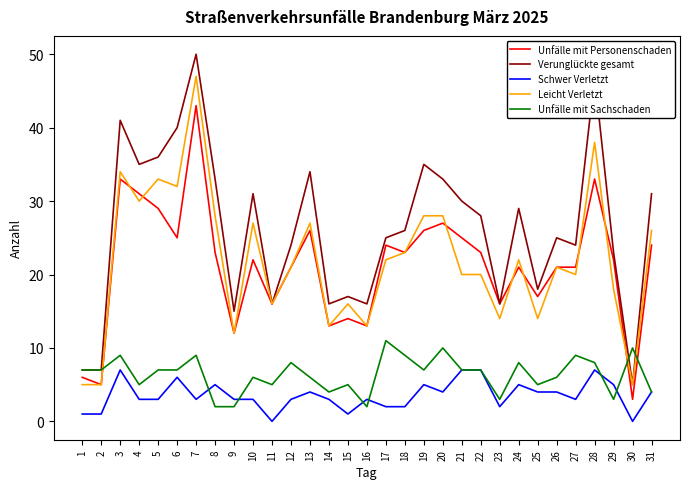

True or false: Unfälle mit Personenschaden and Schwer Verletzt cross at least once.

False